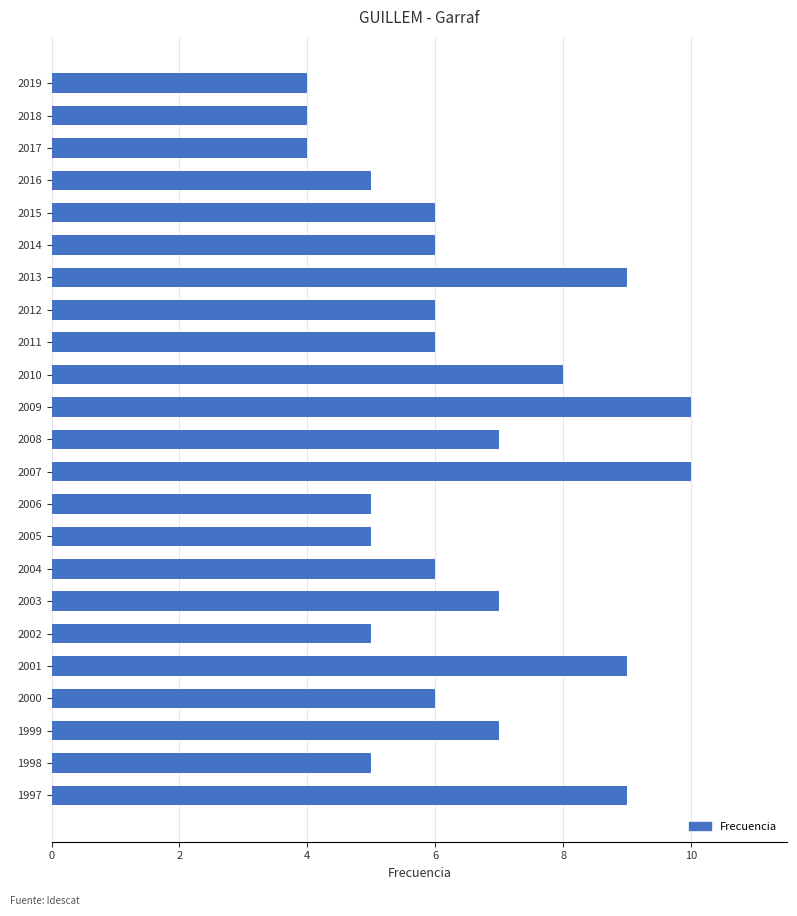

What is the greatest value displayed?

10